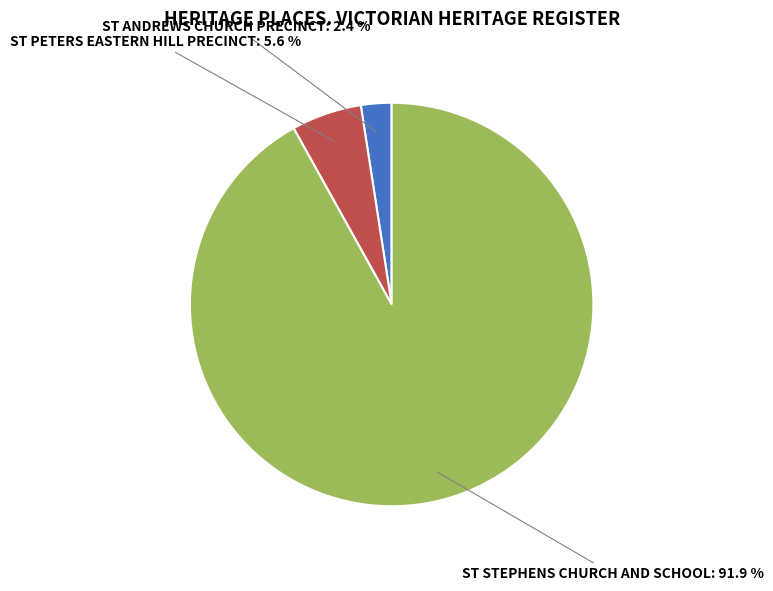

Is there a majority slice in this chart?

Yes